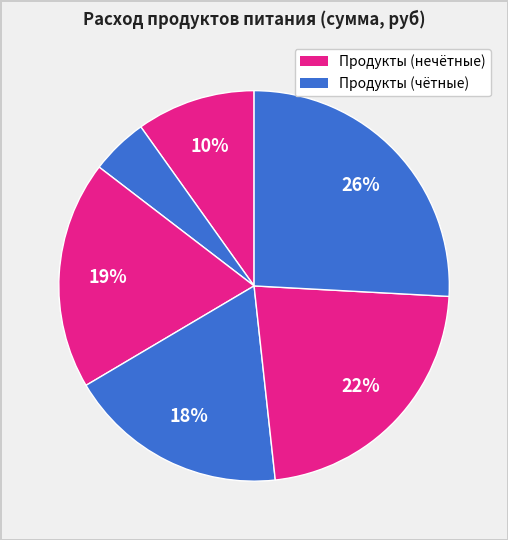

How many segments does this pie chart have?

6